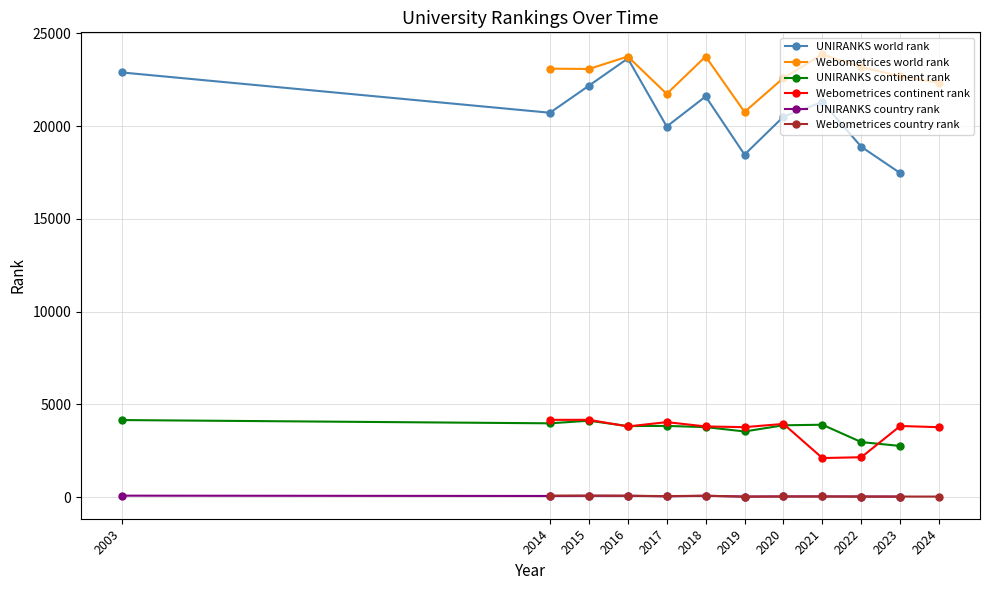

At which label is Webometrices continent rank closest to 3133?

2023